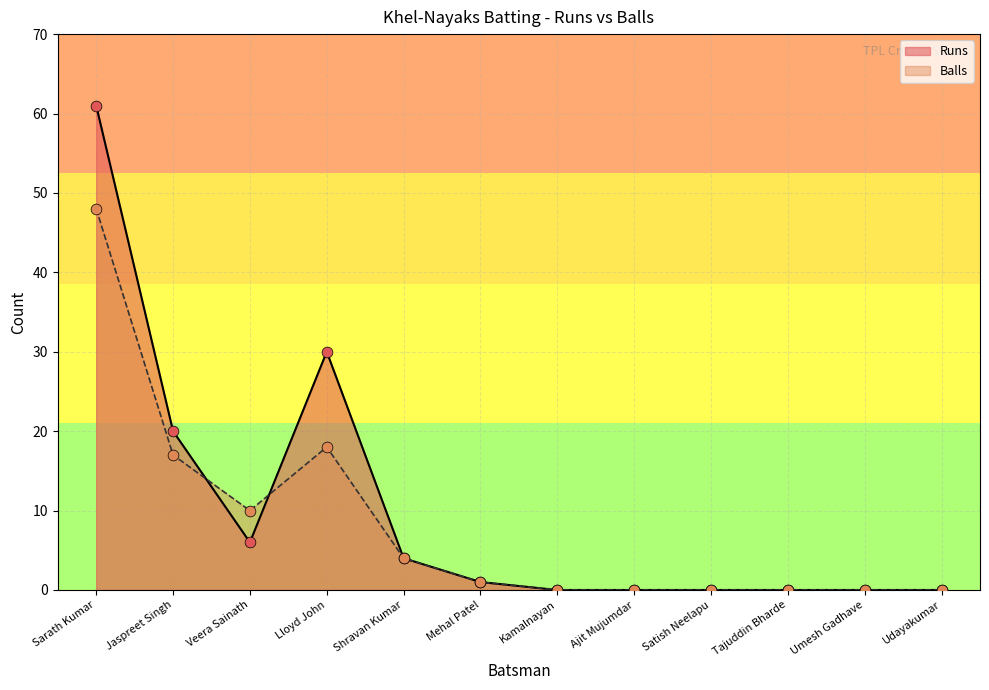

Which series reaches the minimum Y coordinate?

Runs